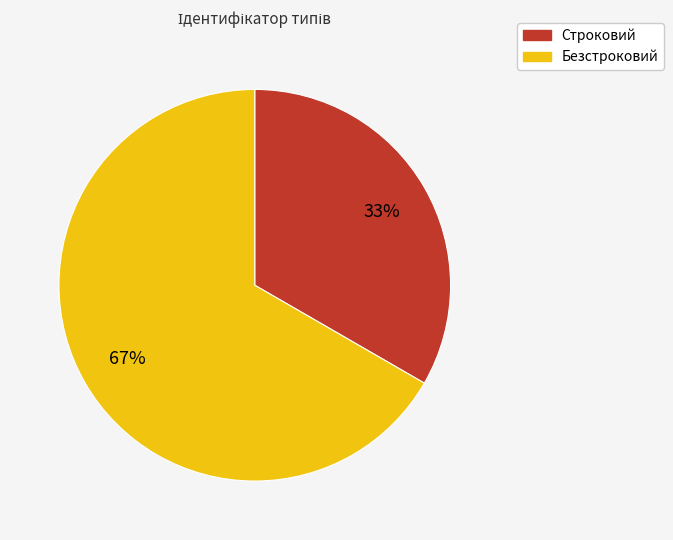

Which category has the biggest portion of the pie?

Безстроковий